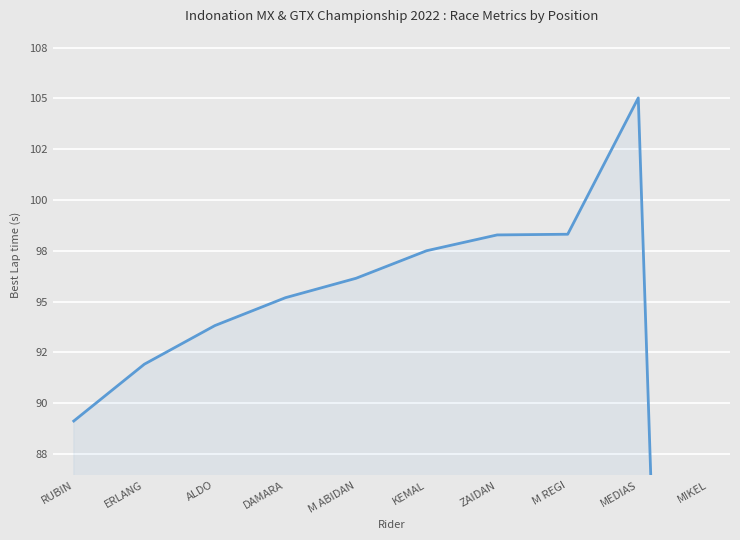

Approximately how many times larger is the value at ERLANG compared to ZAIDAN?

0.9